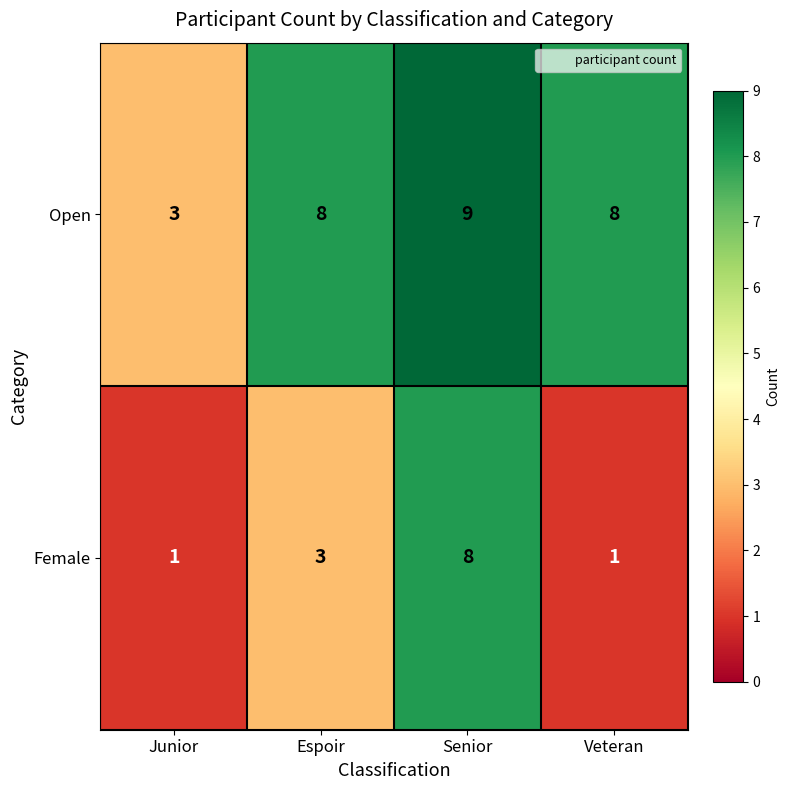

Reading left to right, list all the values displayed in this chart.

Open: 3	8	9	8
Female: 1	3	8	1